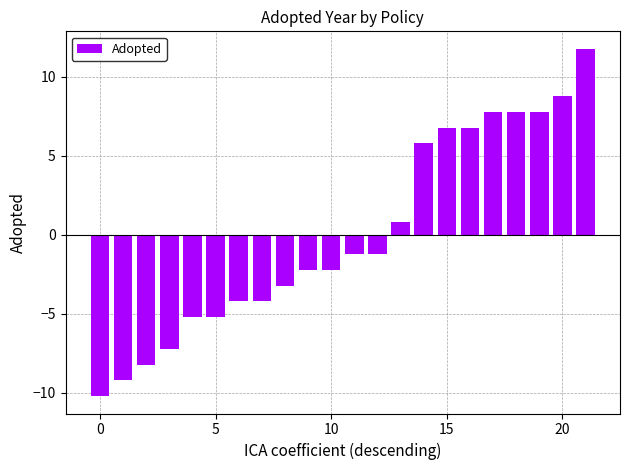

What is the value of the 4th bar from the left?

-7.2